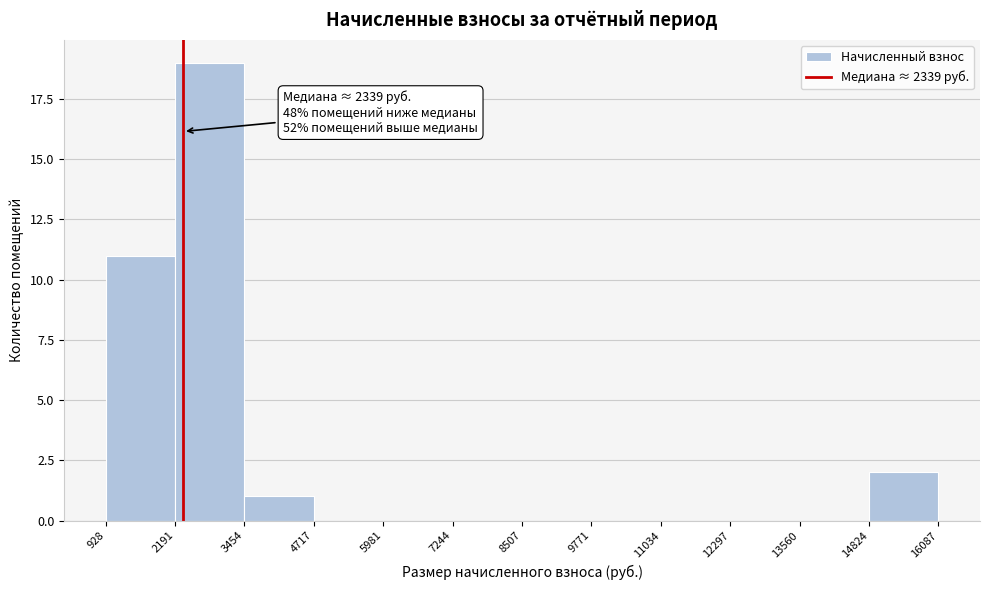

Over which range of the x-axis is the bar tallest?

2191 to 3454